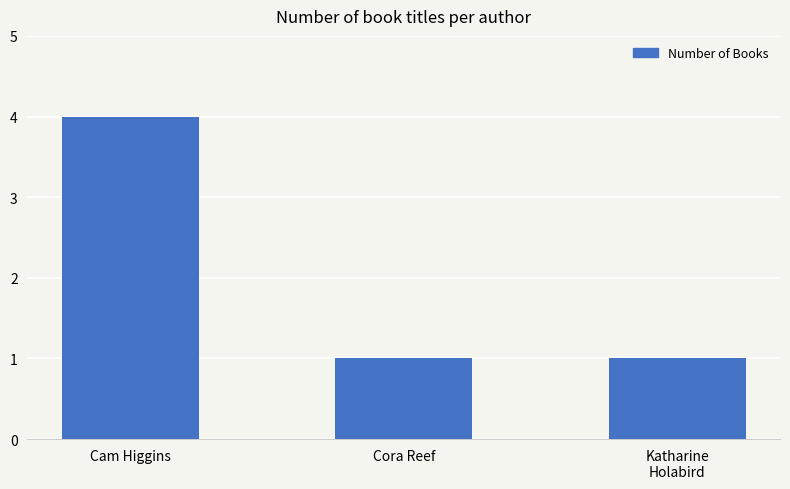

What is the approximate value at Katharine
Holabird?

1